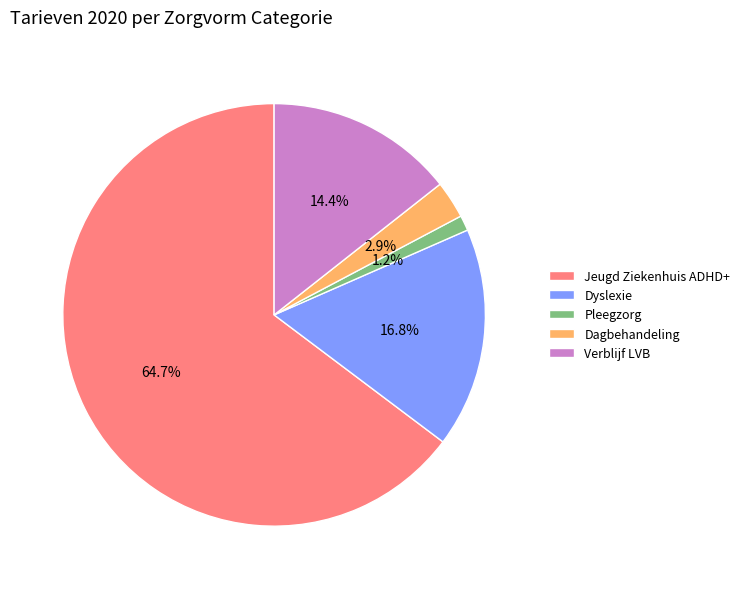

Which has a higher value, Dyslexie or Dagbehandeling?

Dyslexie